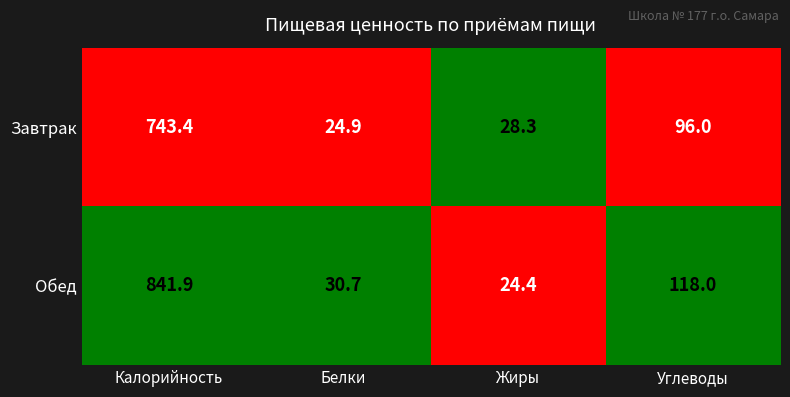

What is the approximate value of Завтрак at Калорийность?

743.4